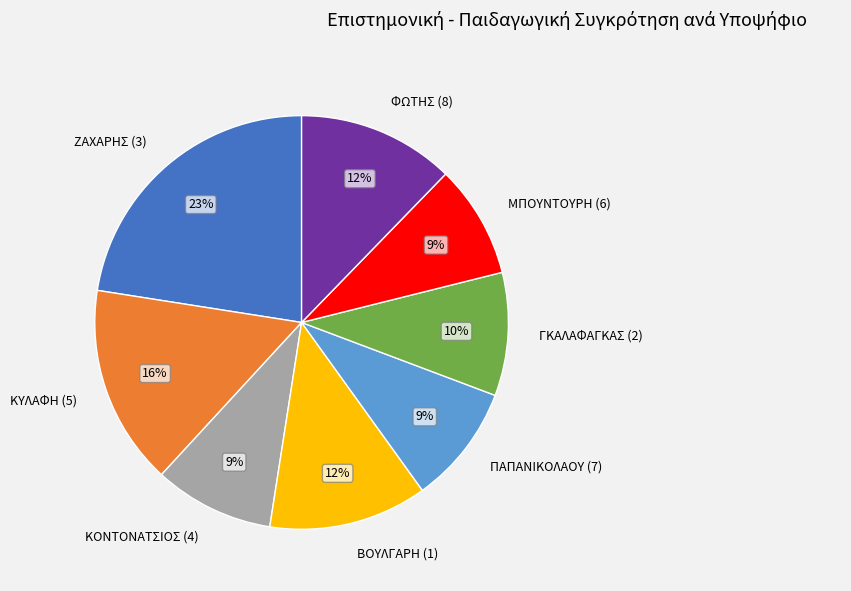

Do ΦΩΤΗΣ (8) and ΜΠΟΥΝΤΟΥΡΗ (6) together represent more than half of the pie?

No